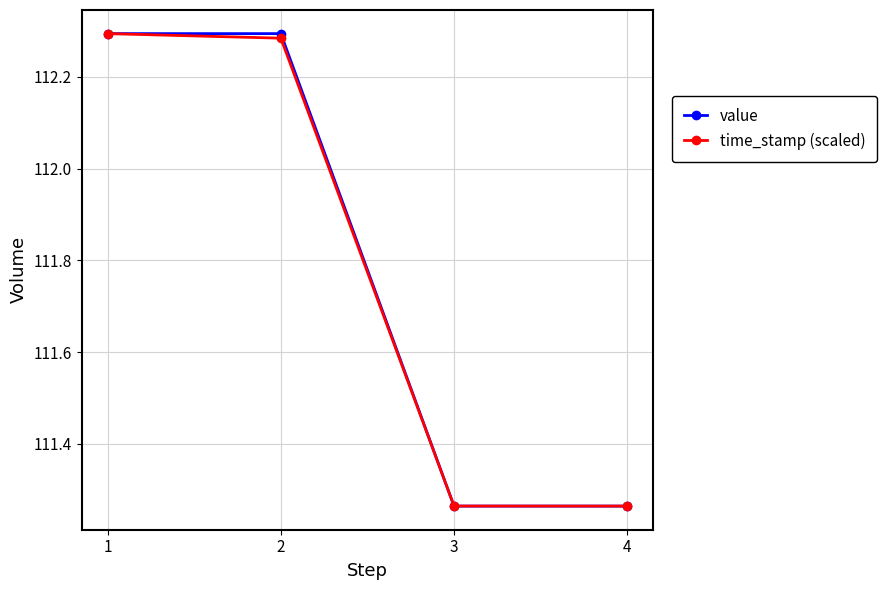

What is the total value across all series at 4?

222.5